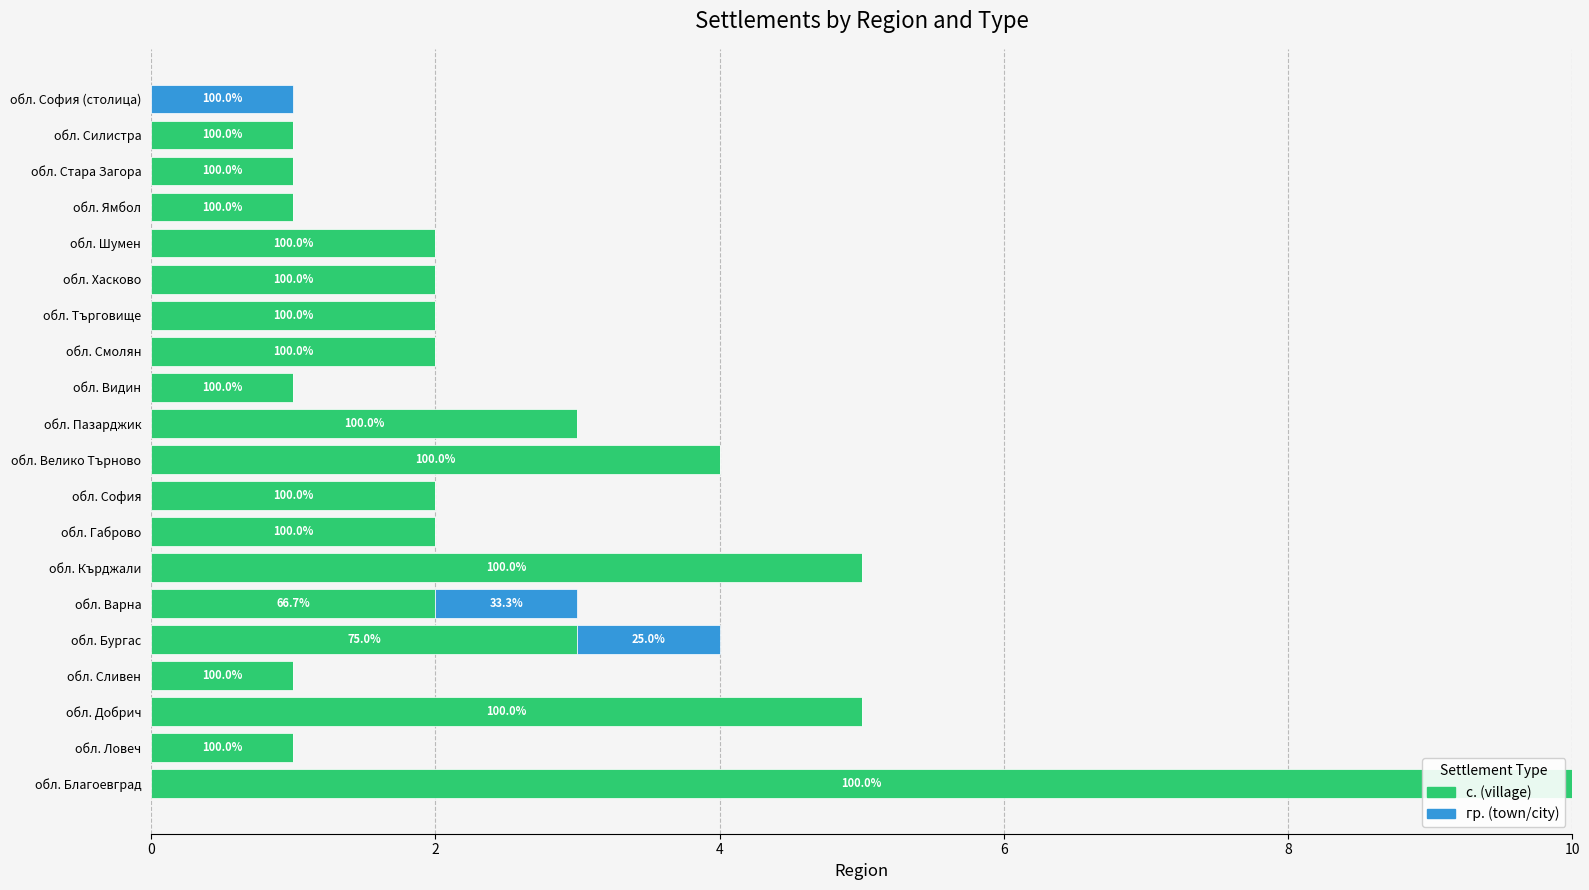

What are all the series names shown in the legend?

с. (village), гр. (town/city)